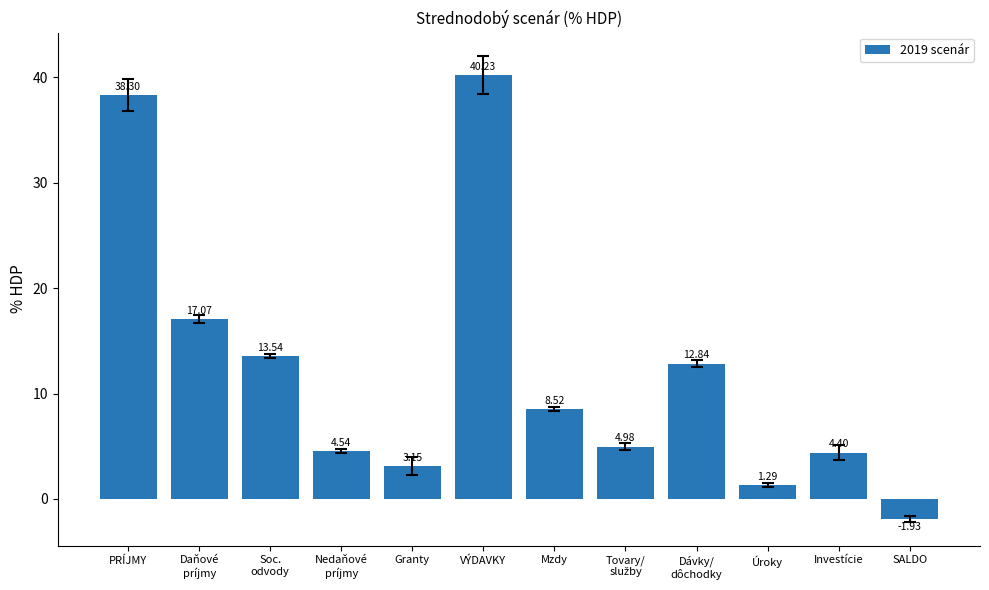

What is the maximum value shown in the chart?

40.2